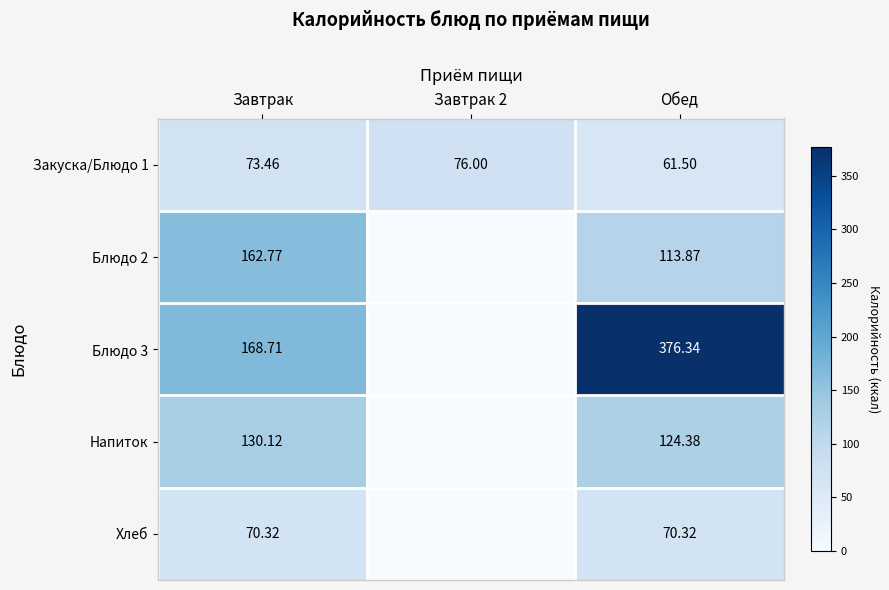

Is it true that Закуска/Блюдо 1 equals 120.7 at Завтрак?

False